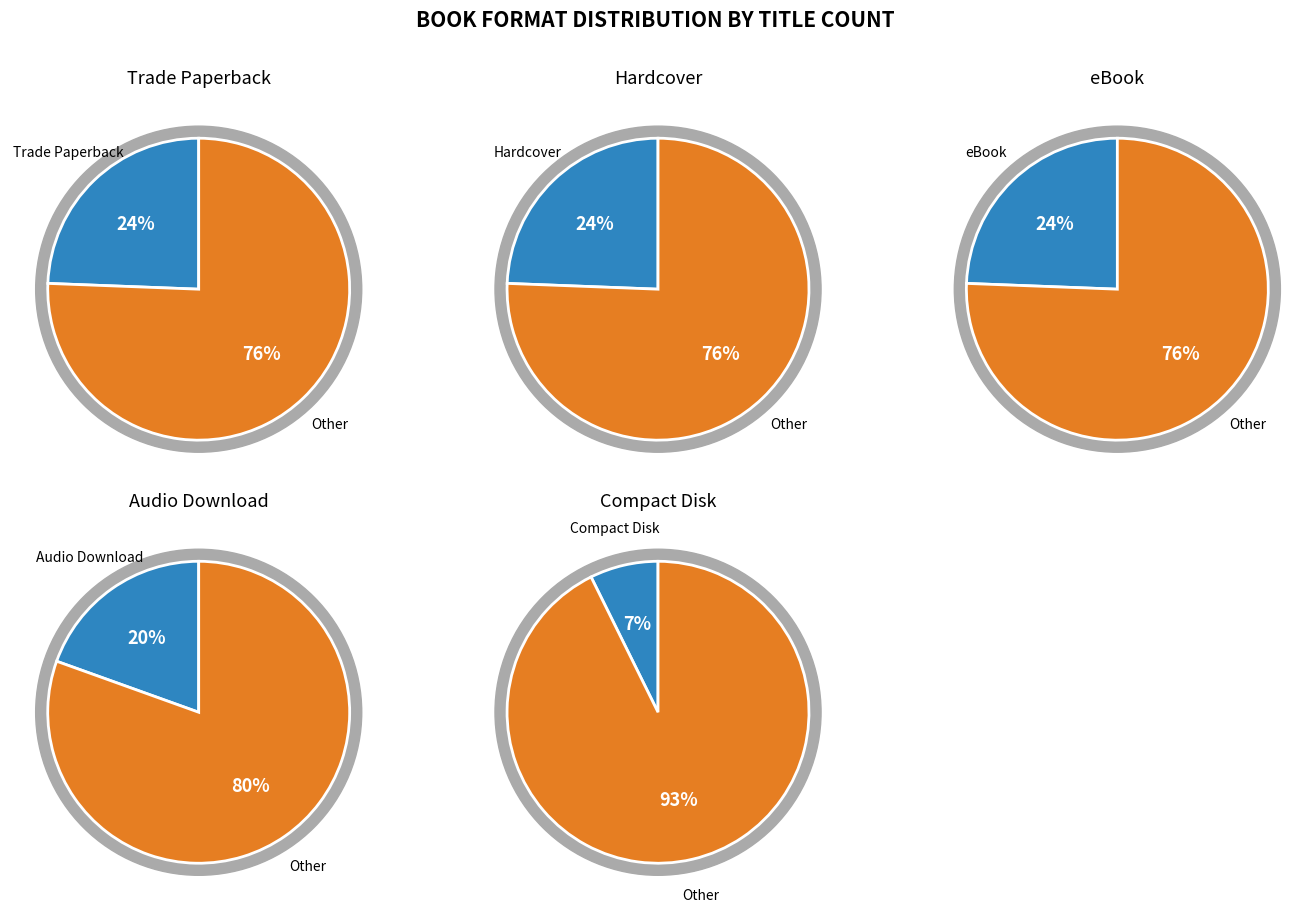

To the nearest percent, what percentage of the pie is Audio Download?

20%